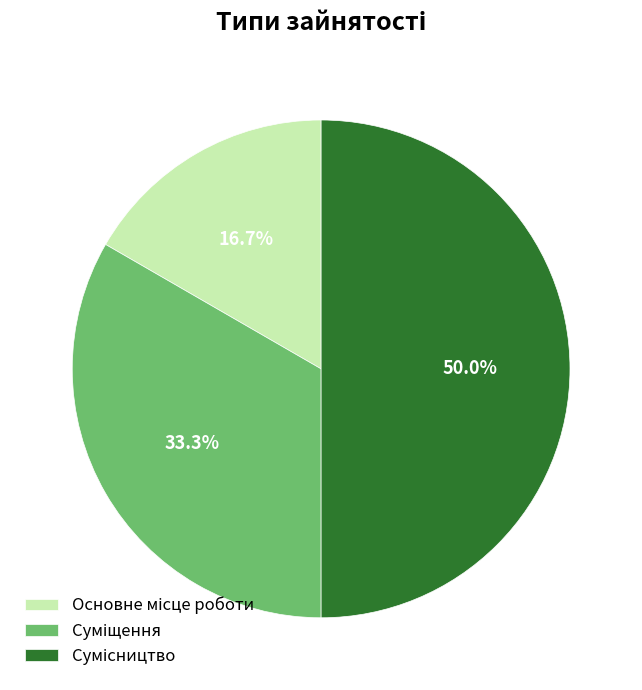

How many slices are in this pie chart?

3